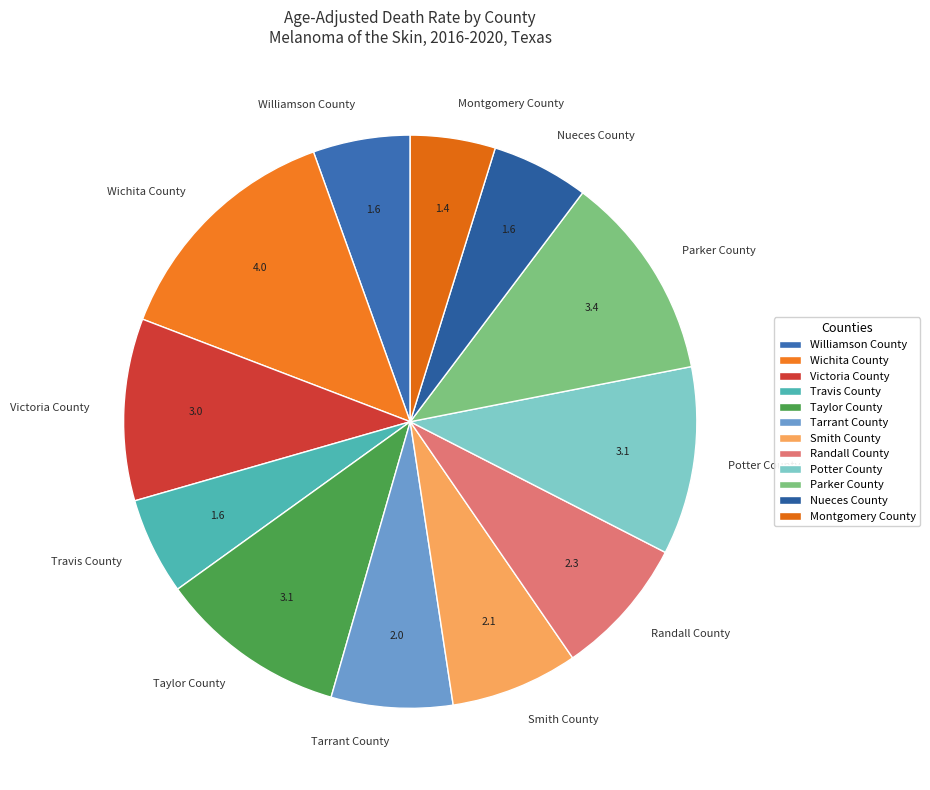

Which category has the biggest portion of the pie?

Wichita County